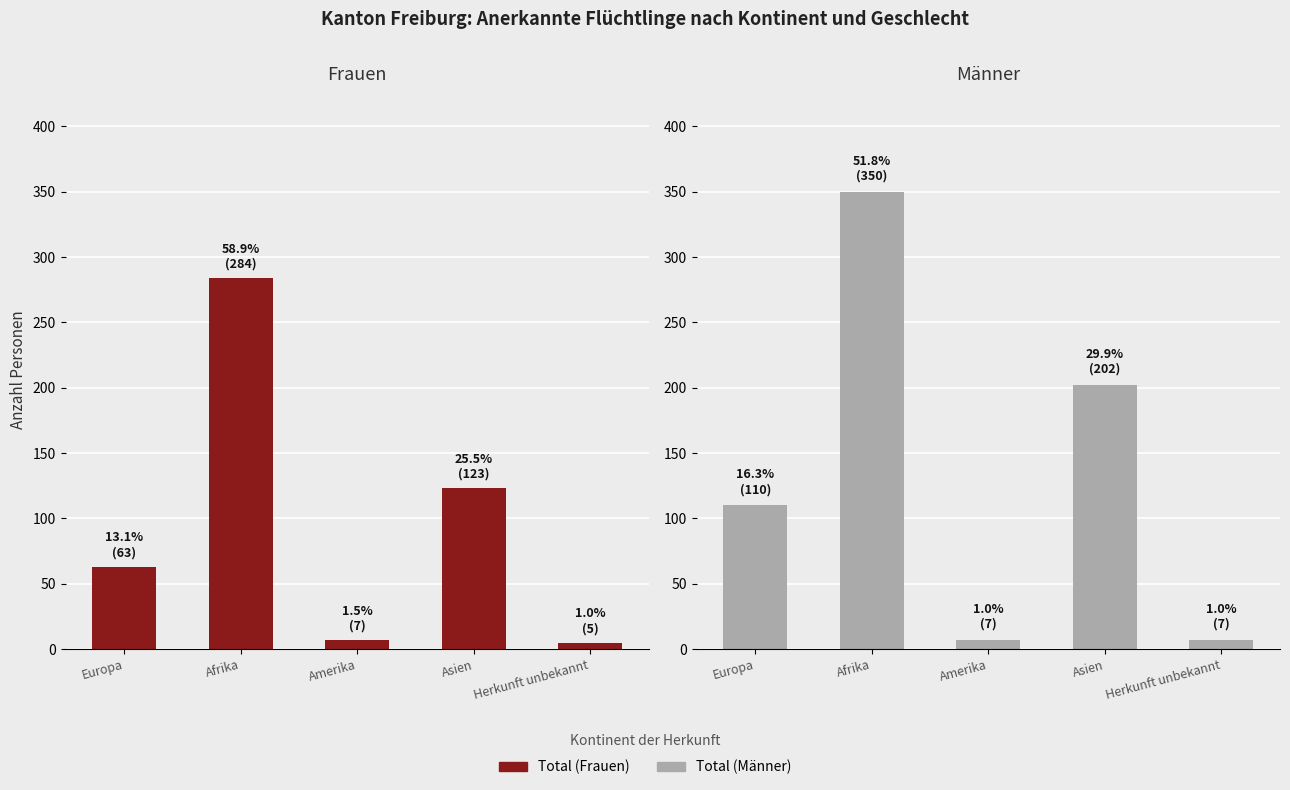

Rank the series by their maximum value, from highest to lowest.

Total (Männer), Total (Frauen)